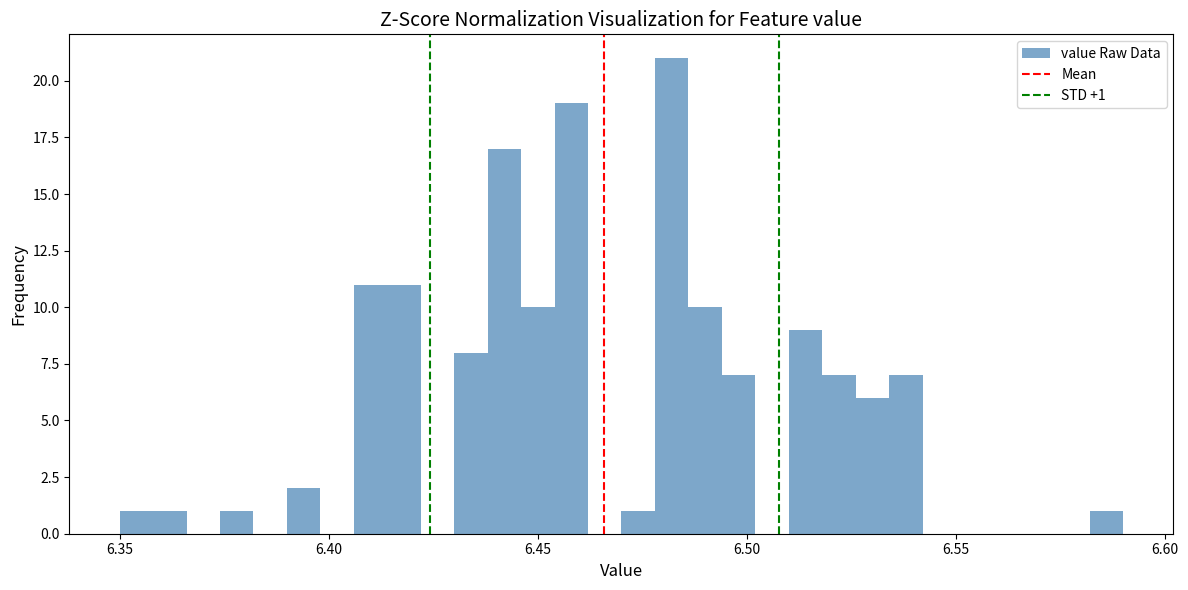

Around what value on the x-axis is the tallest bar? Give the approximate position of its centre, as read against the axis.

6.480